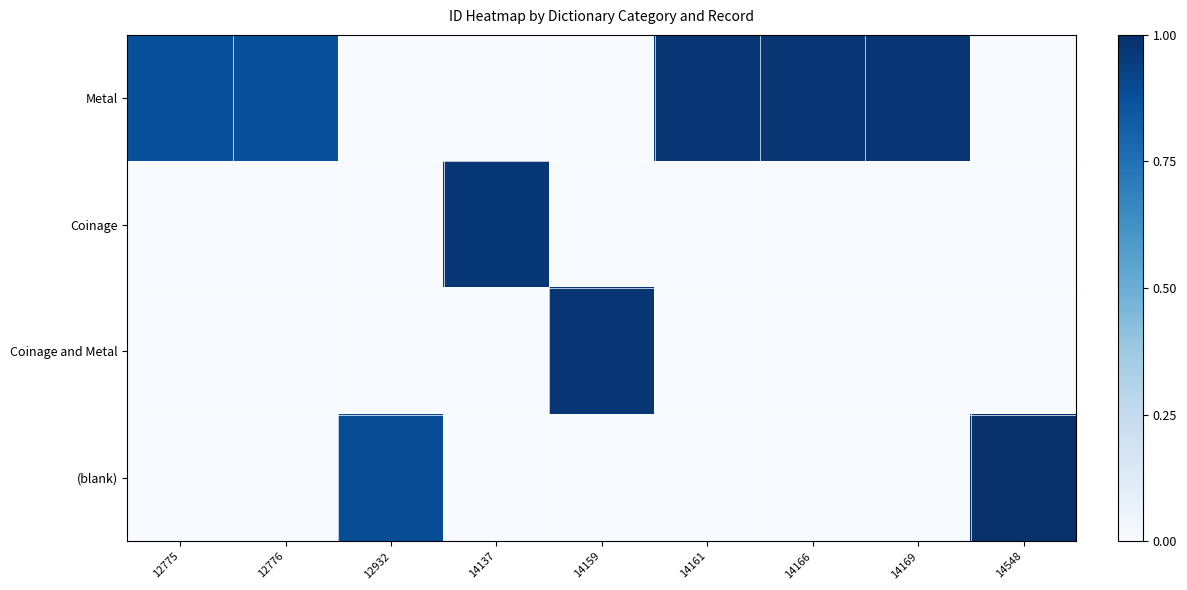

Between 14137 and 14169, which series saw the biggest shift?

Metal